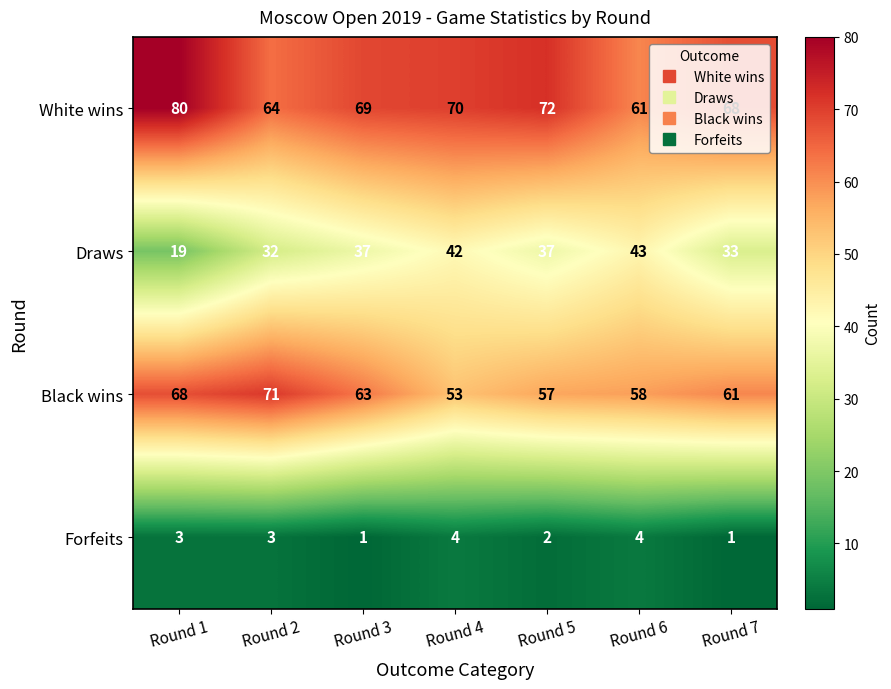

What value does the Draws series have at Round 5?

37